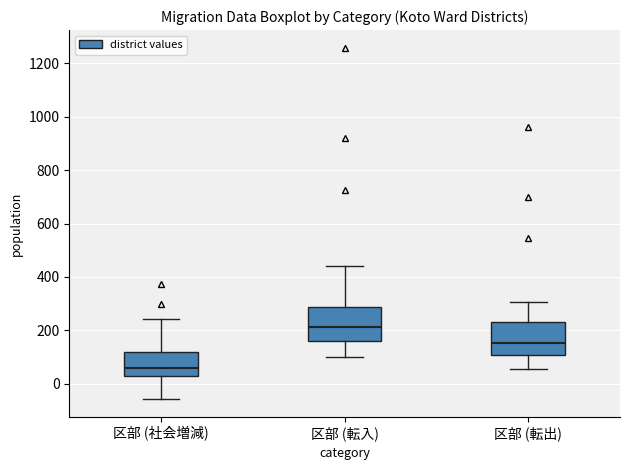

Reading left to right, read every box against the y-axis: the position of its median line, the range the box covers, and the ends of its whiskers. The values are not printed on the chart, so give them approximately, as read against the axis.

区部 (社会増減): median 60, box 40 to 120, whiskers -60 to 240
区部 (転入): median 220, box 160 to 280, whiskers 100 to 440
区部 (転出): median 160, box 100 to 240, whiskers 60 to 300